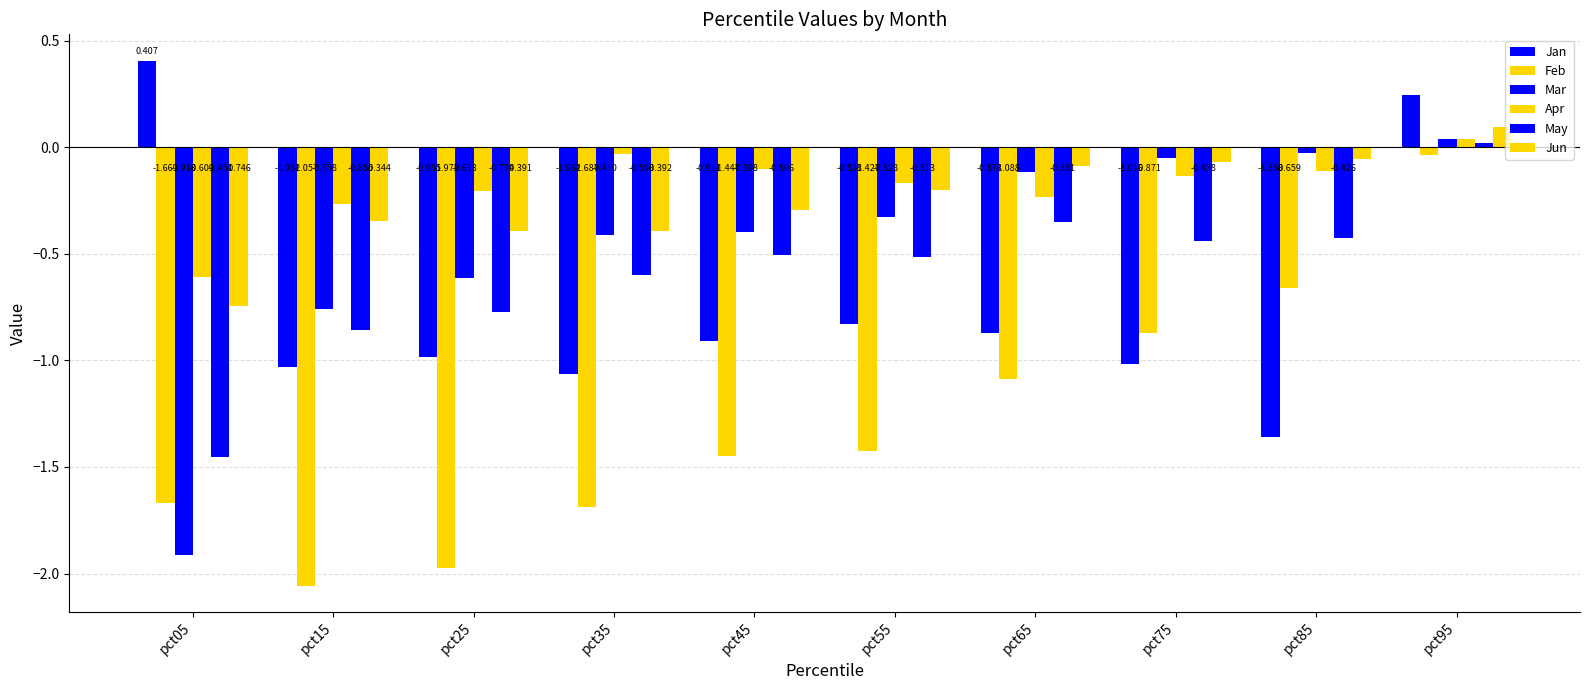

How many groups of bars are there?

10